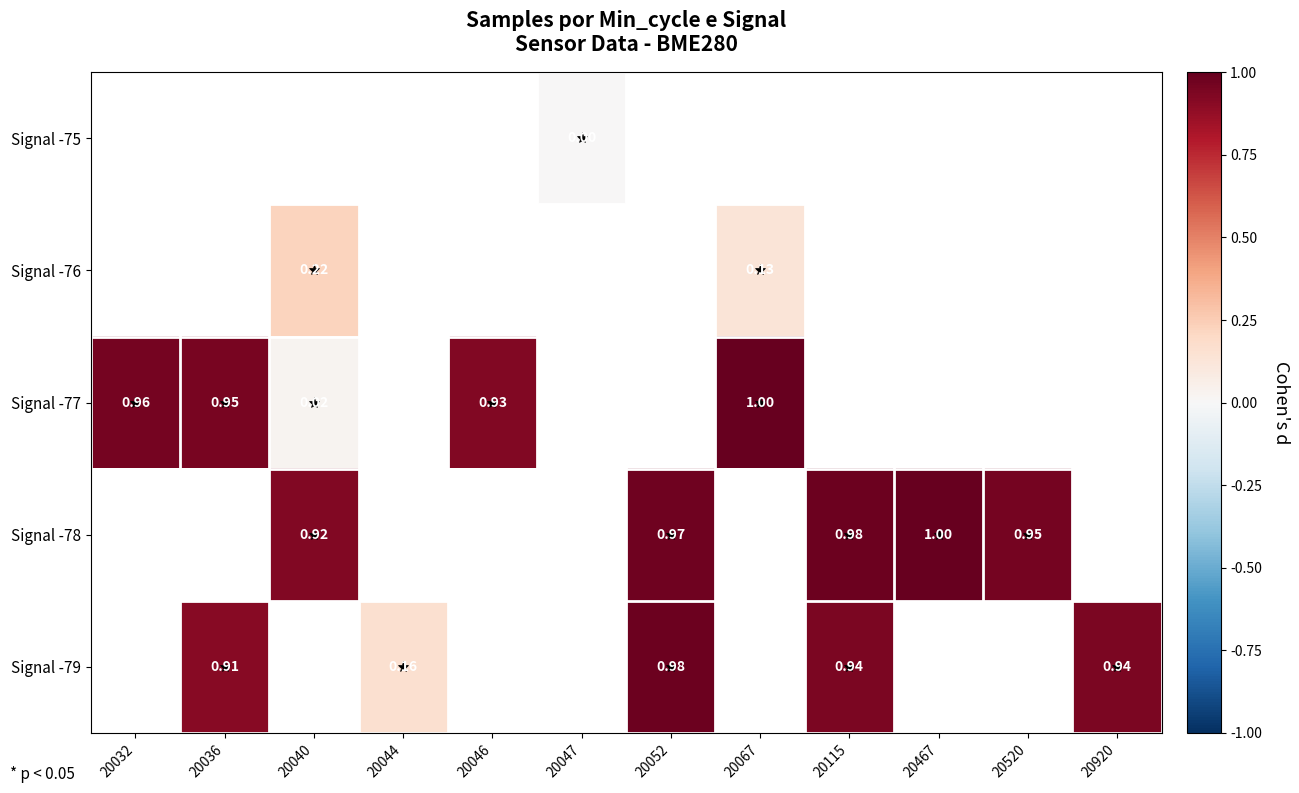

What is the maximum value shown in the chart?

1.0